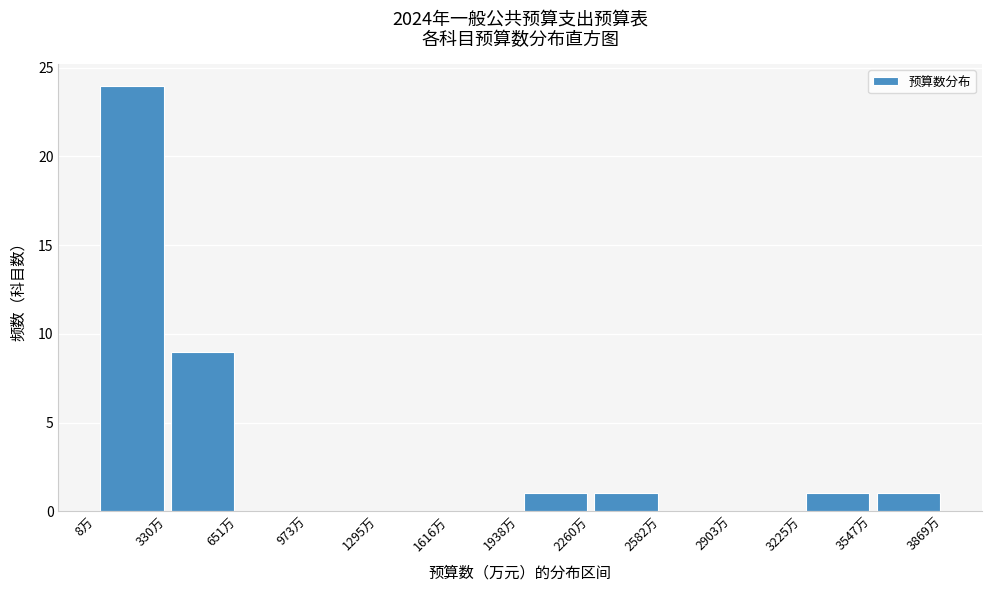

Reading left to right, transcribe this chart: for each bar, give the range it covers on the x-axis and its height. Neither the bar edges nor the heights are printed on the chart, so give them approximately, as read against the axes.

0 to 350: 24
350 to 650: 9
650 to 950: 0
950 to 1300: 0
1300 to 1600: 0
1600 to 1950: 0
1950 to 2250: 1
2250 to 2600: 1
2600 to 2900: 0
2900 to 3250: 0
3250 to 3550: 1
3550 to 3850: 1